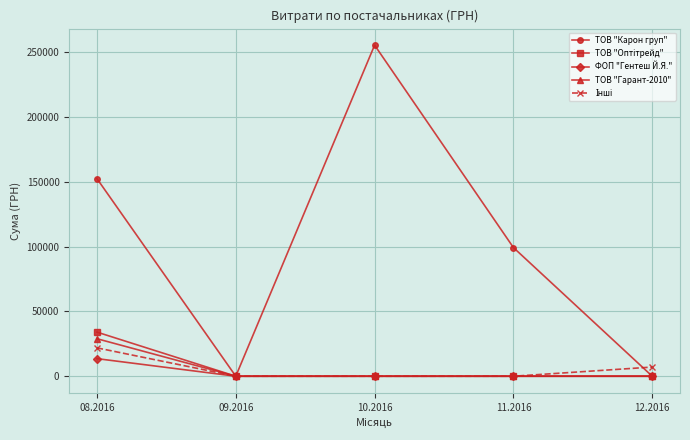

What is the greatest value displayed?

255550.2